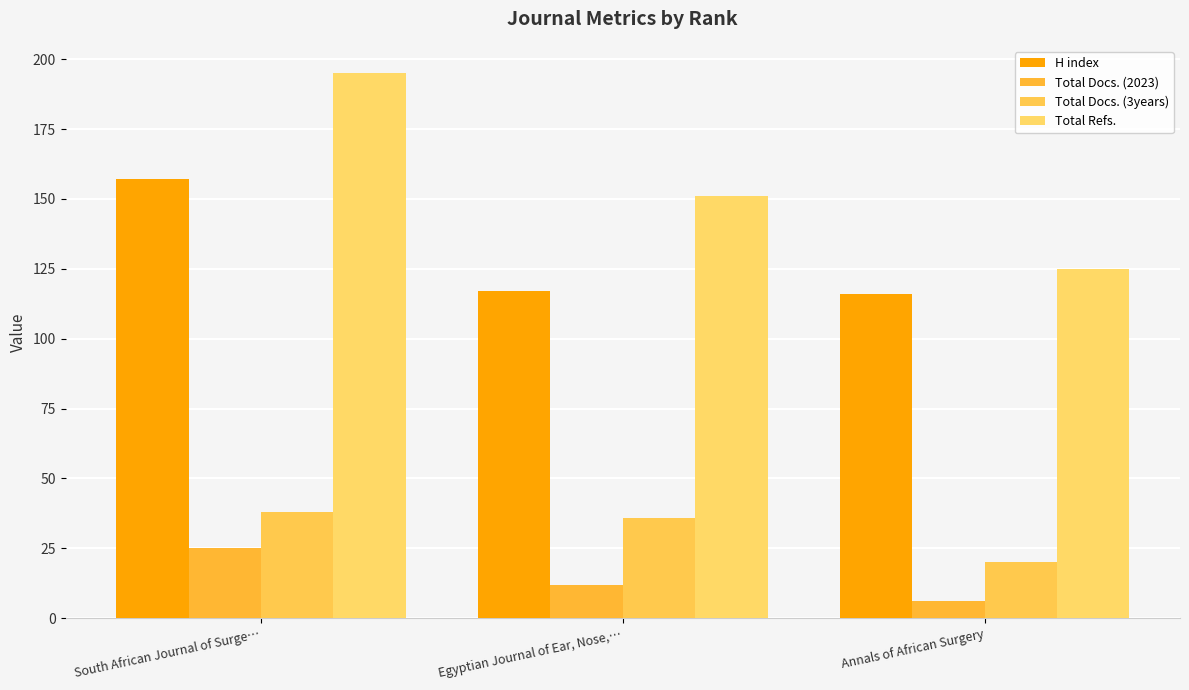

At which category is the sum across all series the highest?

South African Journal of Surge…